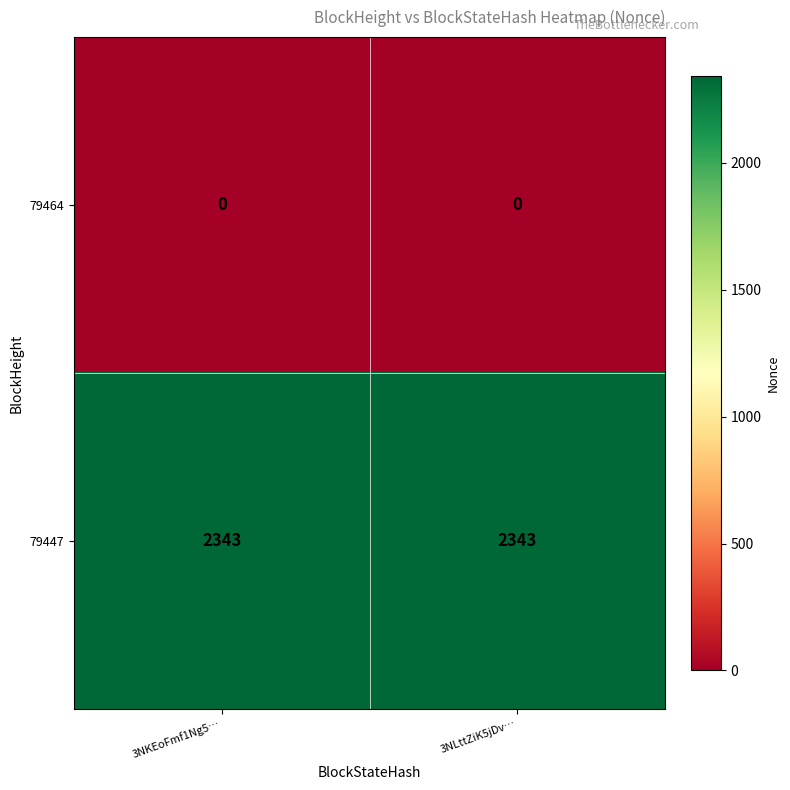

What is the maximum value for 79447?

2343